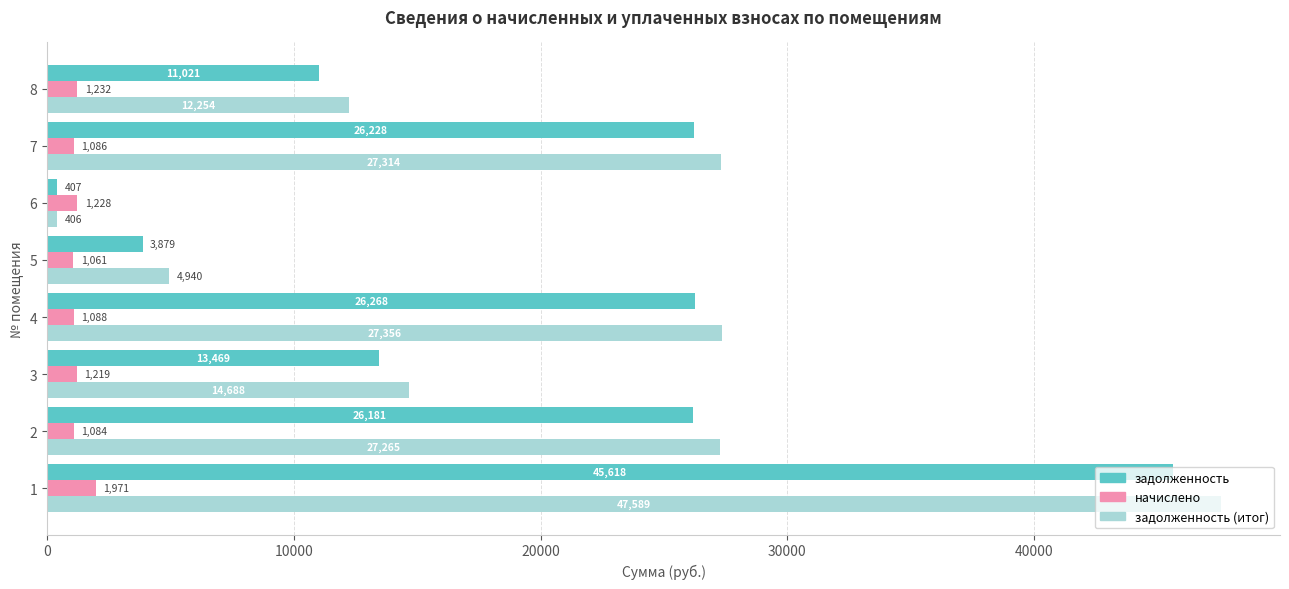

What value does the задолженность series have at 3?

13469.5